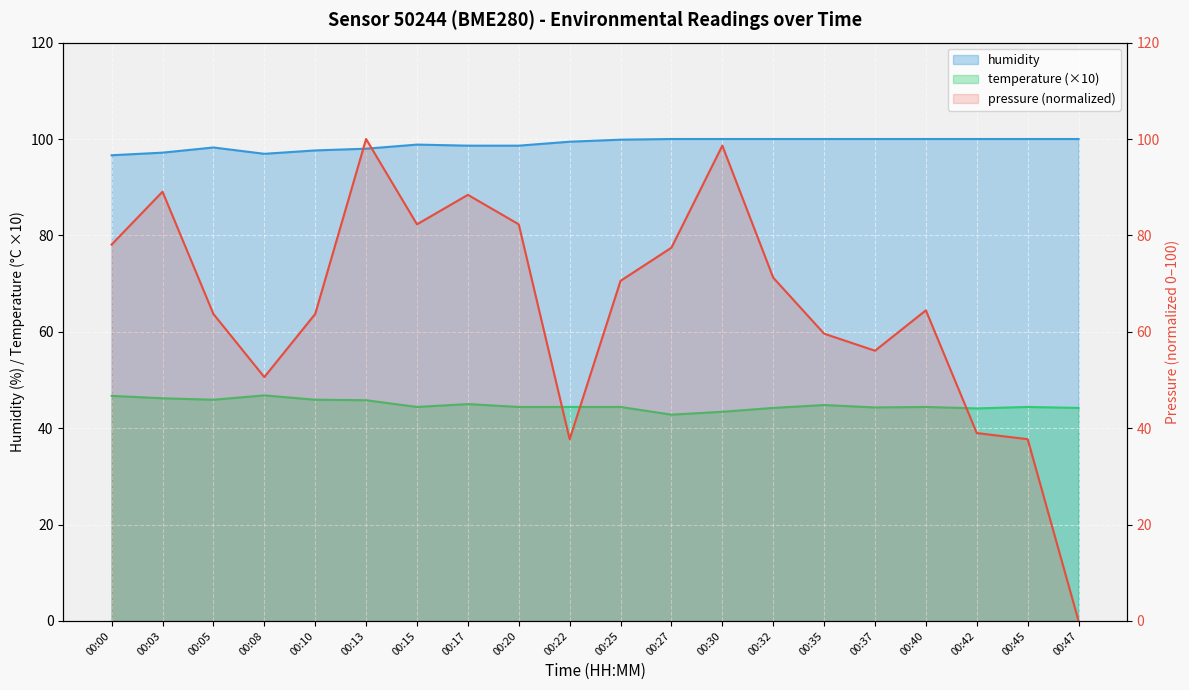

Rank the categories by temperature value from lowest to highest.

00:27, 00:30, 00:42, 00:32, 00:47, 00:37, 00:15, 00:20, 00:22, 00:25, 00:40, 00:45, 00:35, 00:17, 00:13, 00:05, 00:10, 00:03, 00:00, 00:08